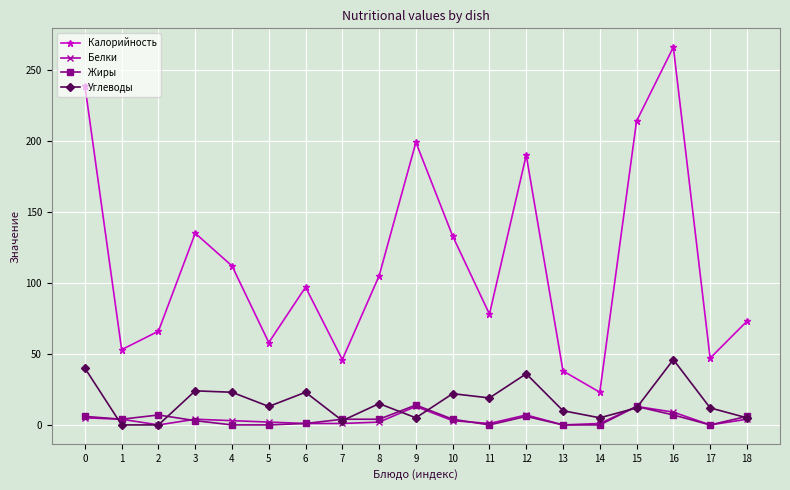

True or false: Жиры and Калорийность cross at least once.

False